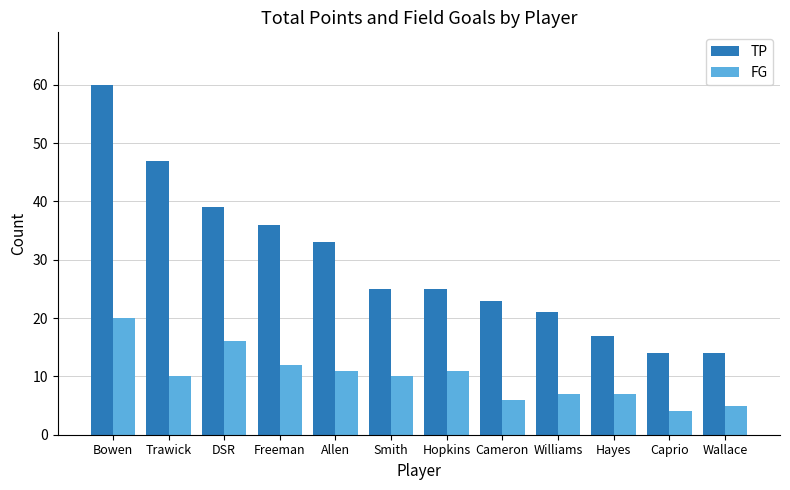

What is the lowest value of the FG series?

4